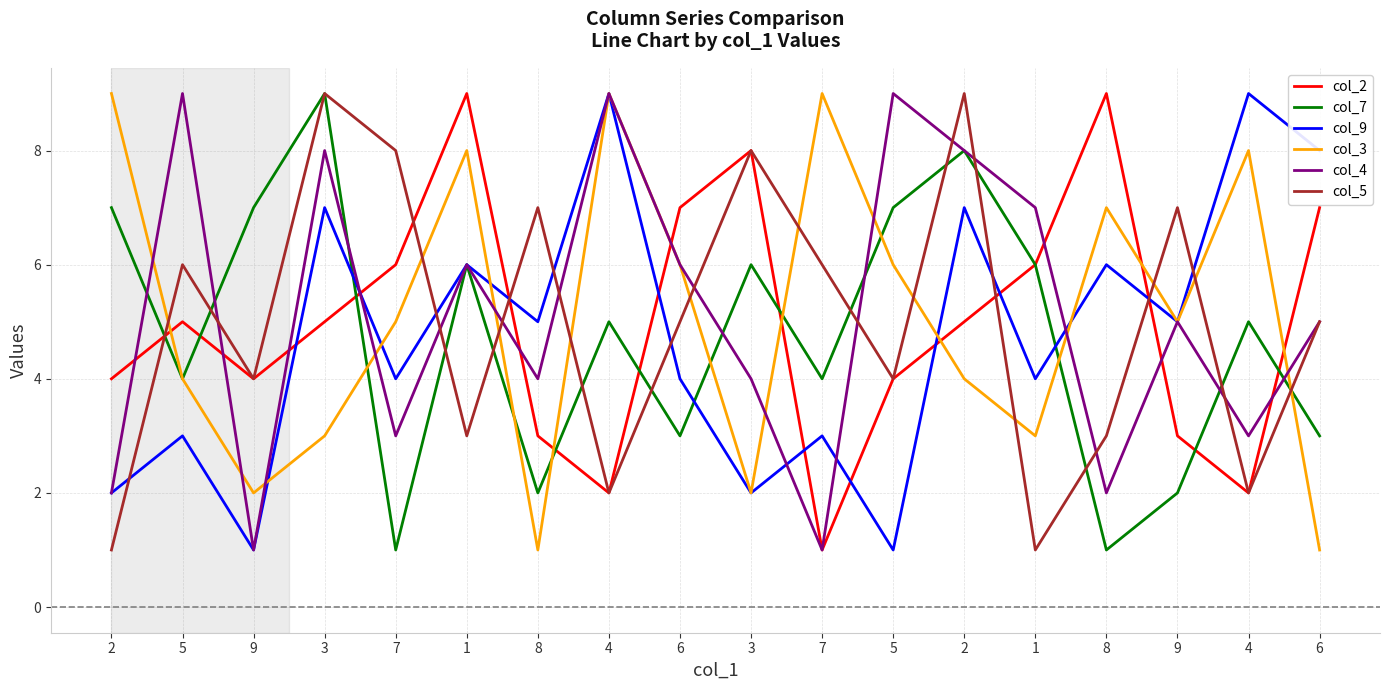

How many lines are shown in the chart?

6